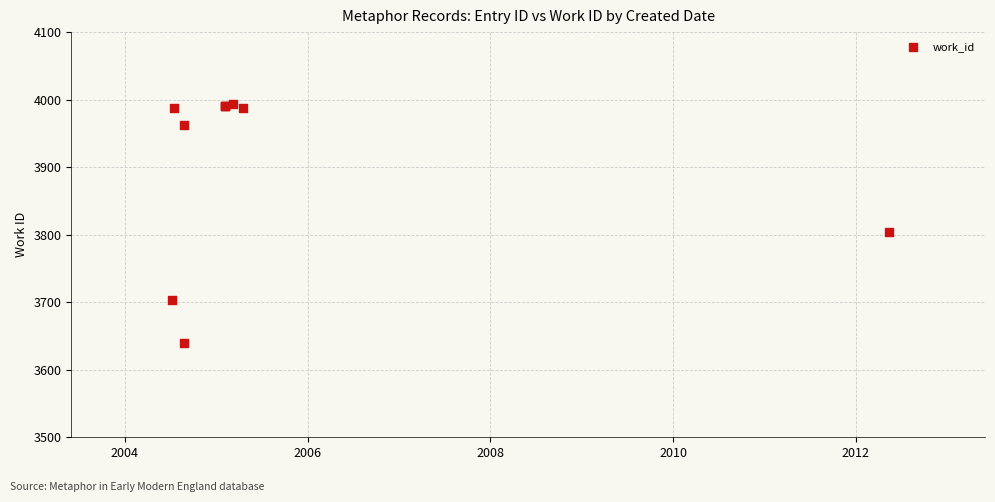

What Y value in the scatter plot is closest to 3816?

3804